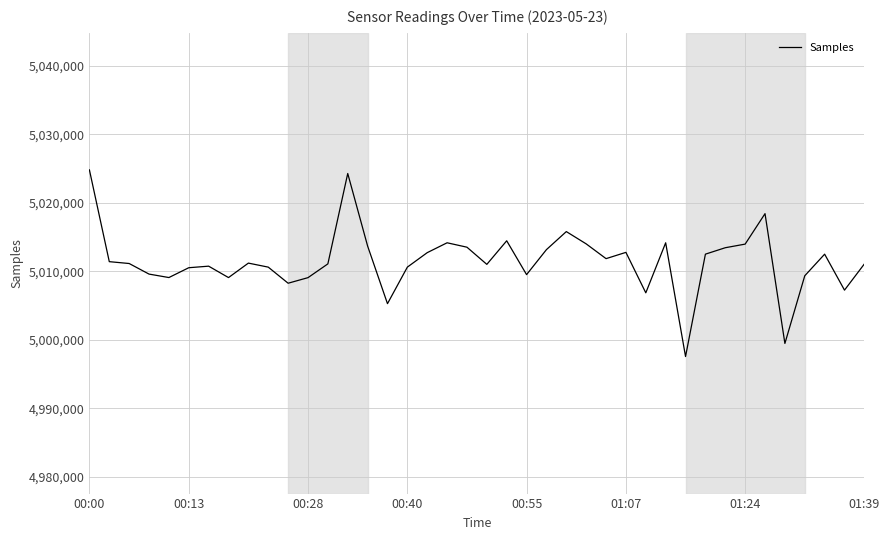

What is the difference between the maximum and minimum values?

27236